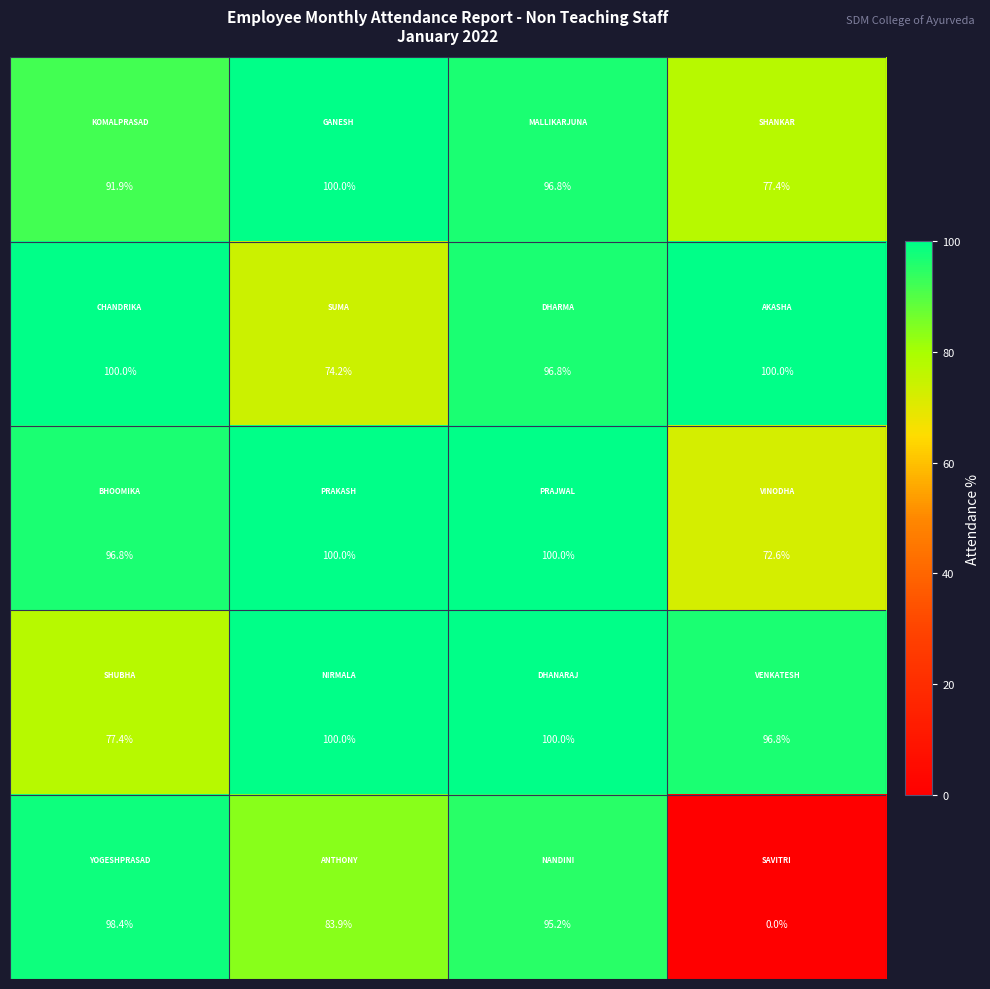

At how many categories does at least one series exceed 21?

4